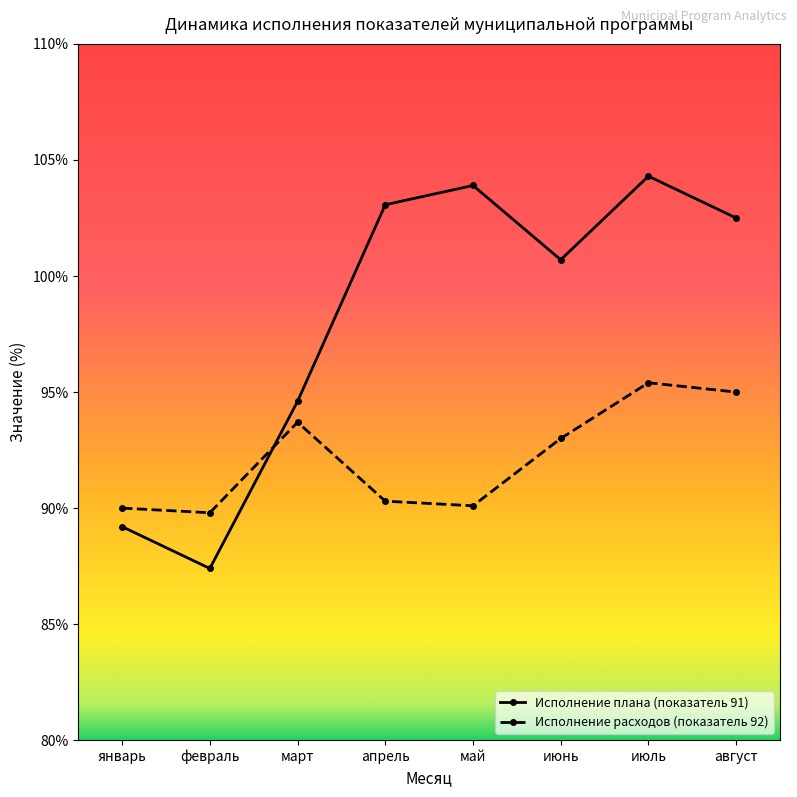

True or false: Исполнение плана (показатель 91) and Исполнение расходов (показатель 92) intersect in this chart.

True